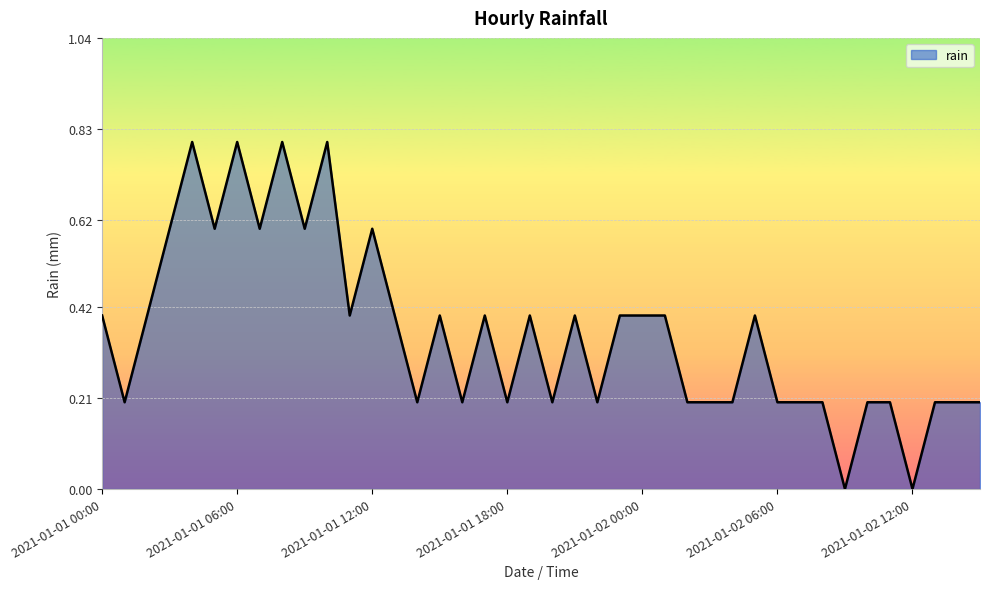

True or false: the data has more than 0 interior local peaks.

True